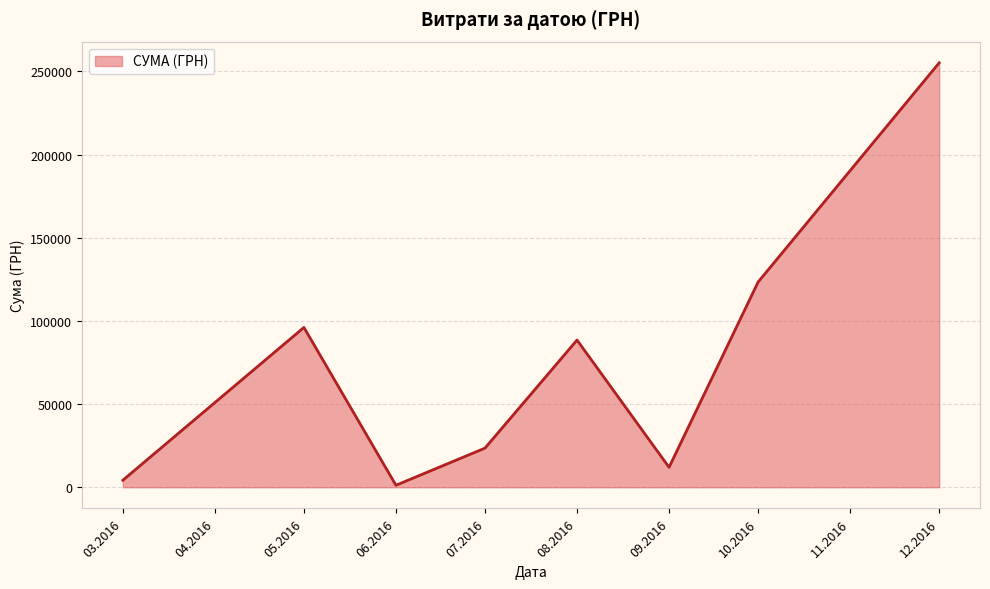

What is the average value?

75492.0